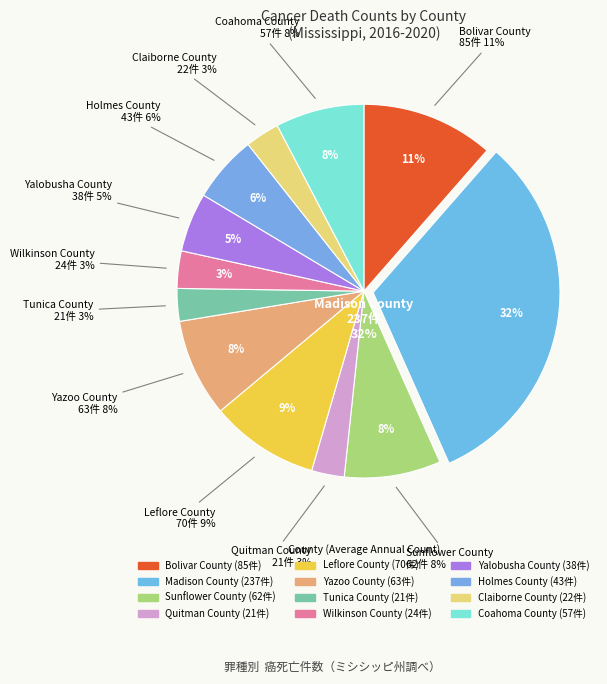

True or false: Holmes County accounts for 6% of the total.

True